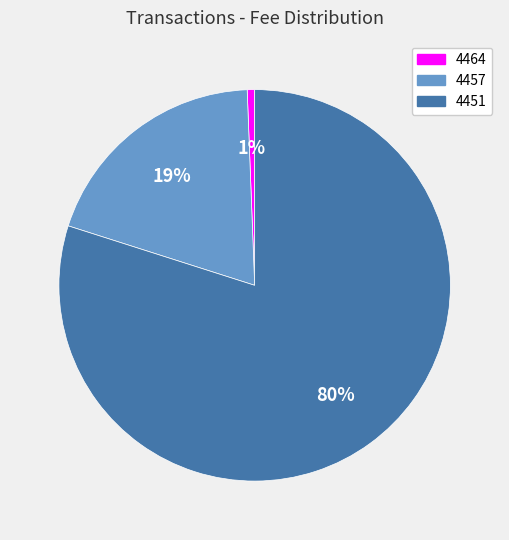

Between 4457 and 4464, which is larger?

4457